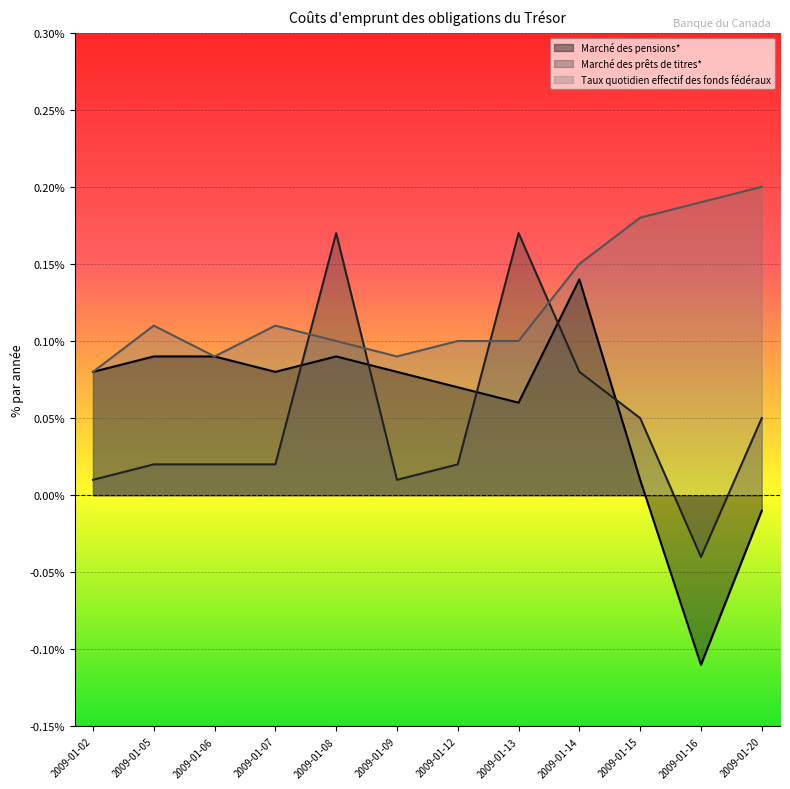

How many series are shown in this chart?

3